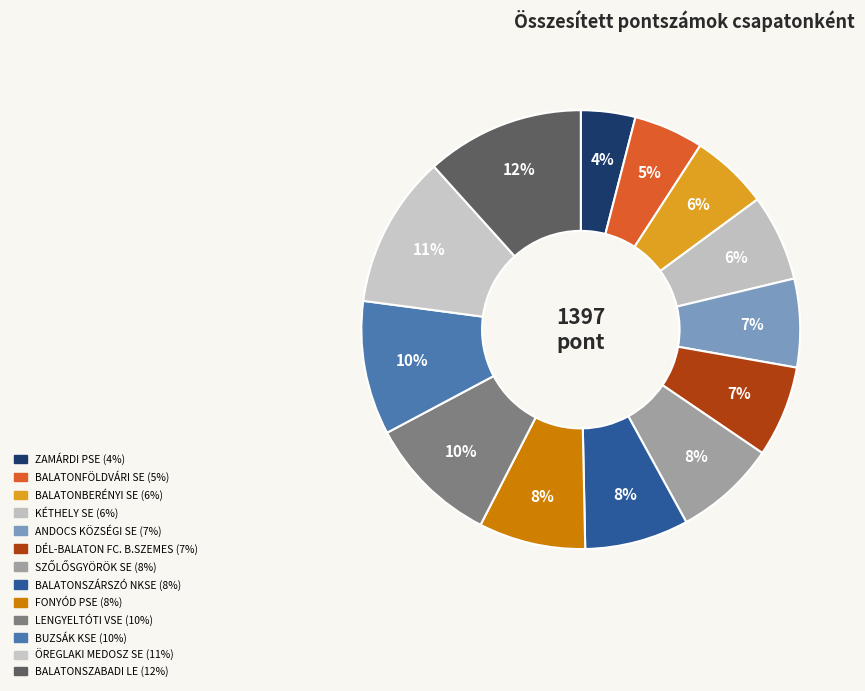

Do DÉL-BALATON FC. B.SZEMES and ANDOCS KÖZSÉGI SE together represent more than half of the pie?

No